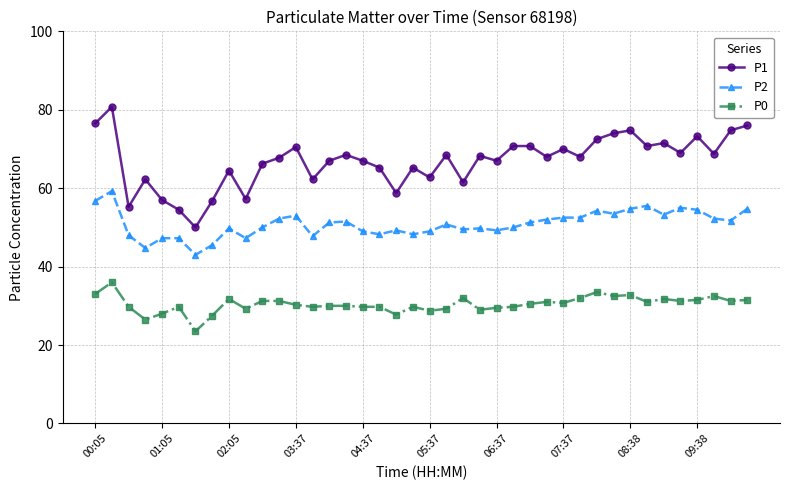

What is the value of the P0 point at the 4th from the left?

26.5